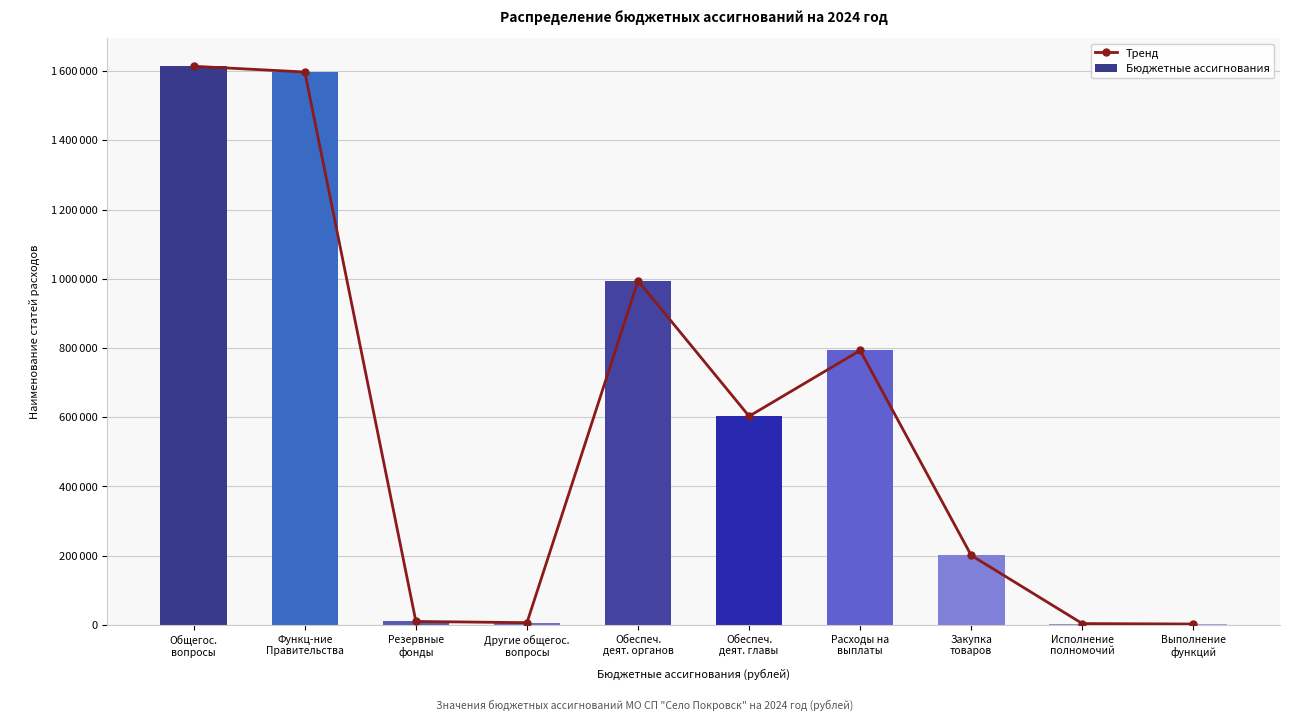

How many values in the Бюджетные ассигнования series are below 603040?

5